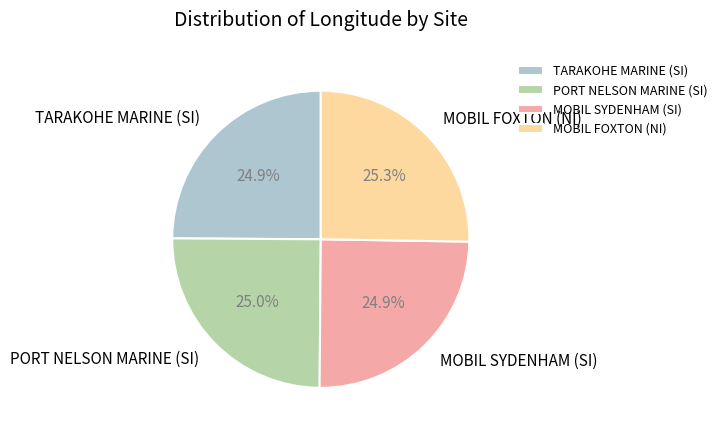

The TARAKOHE MARINE (SI) slice represents 14% of the pie. True or false?

False